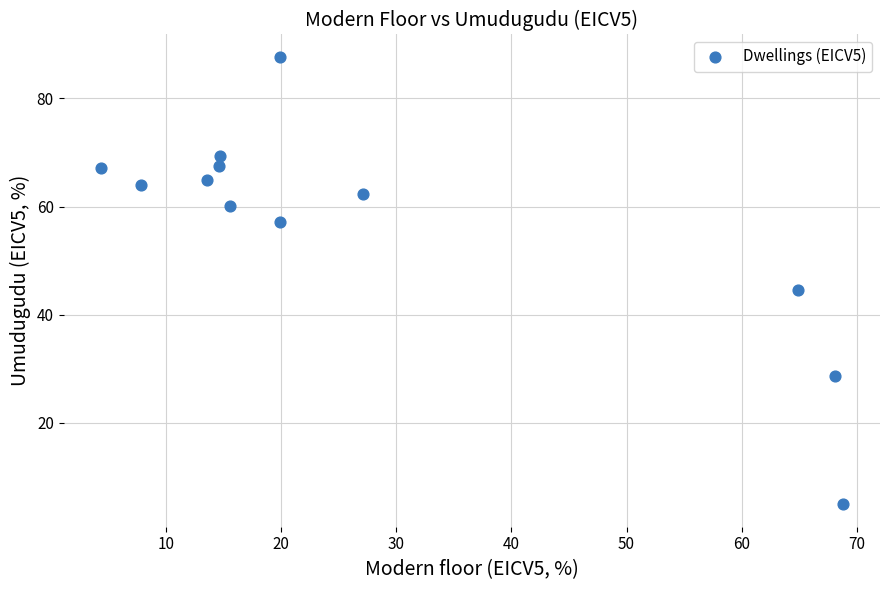

What is the average Y value?

56.5